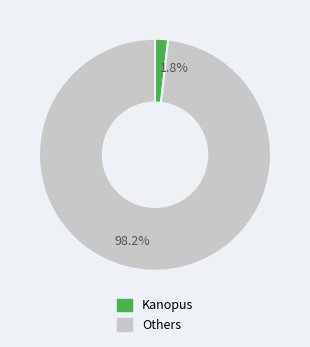

Which has a higher value, Kanopus or Others?

Others